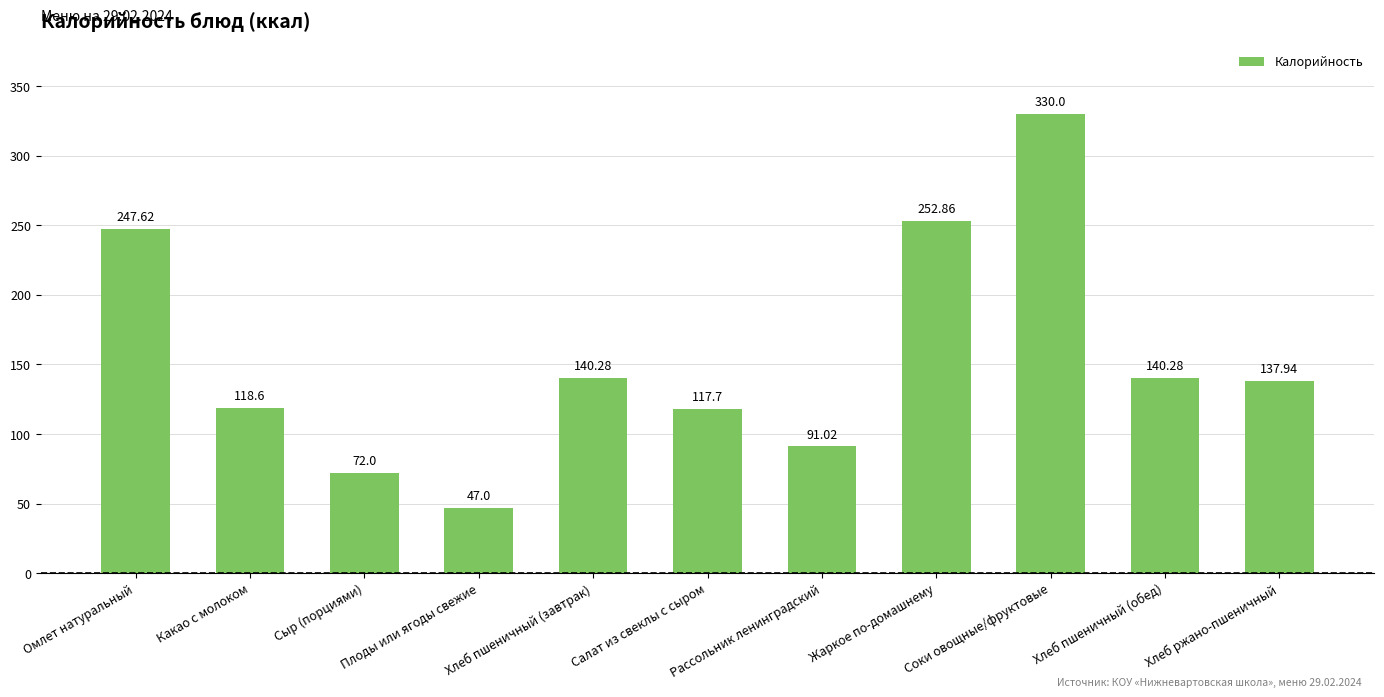

How many values are below 137?

5